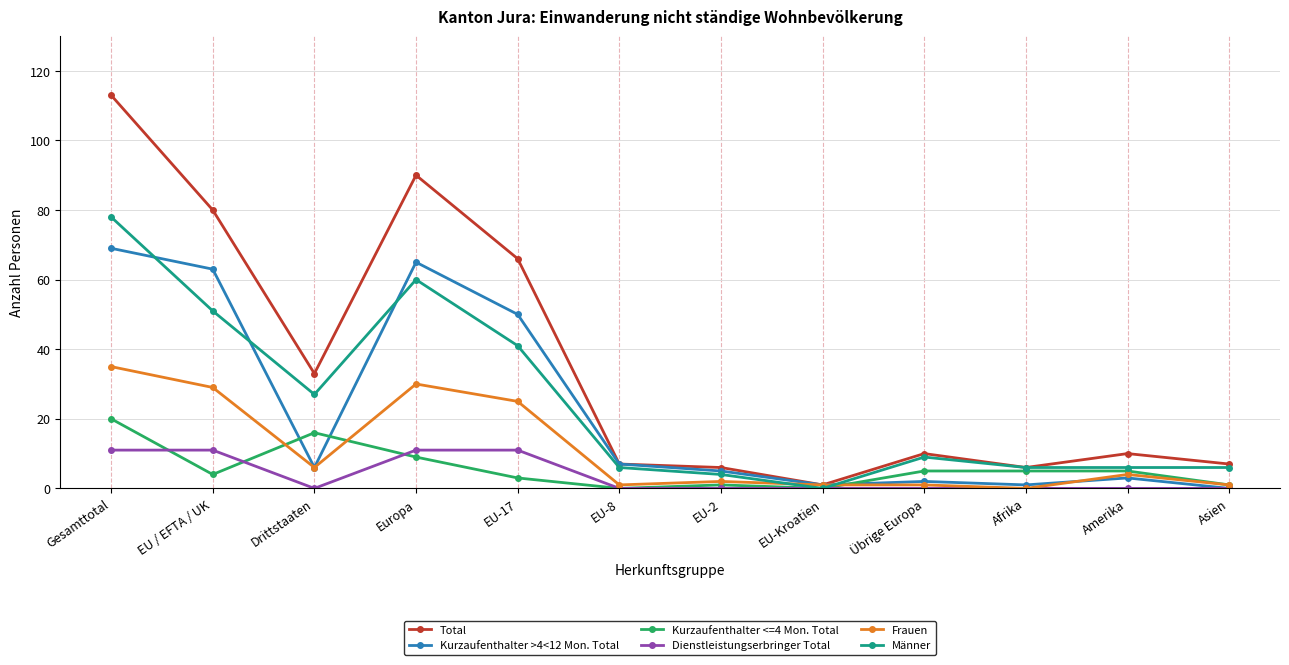

What is the sum of all Kurzaufenthalter >4<12 Mon. Total values?

272